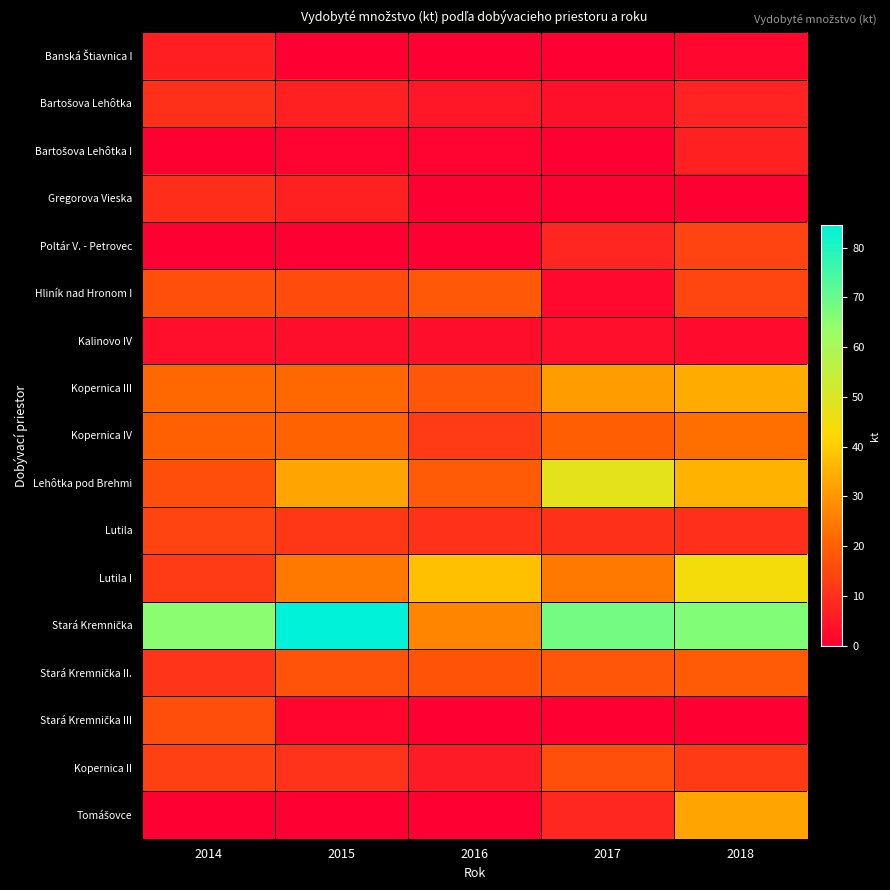

How many series are shown in this chart?

17